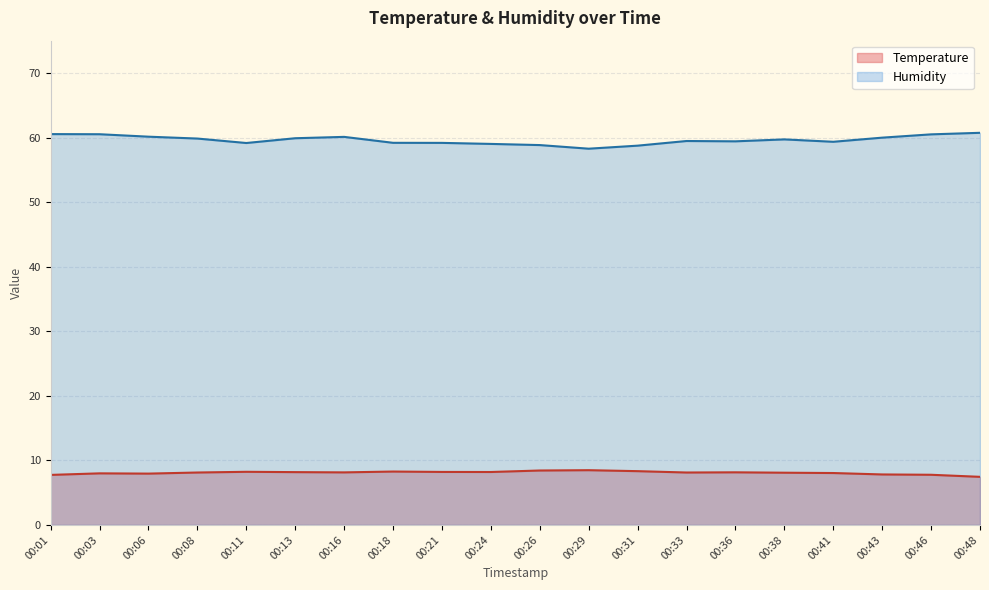

What is the average value of the Humidity series?

59.6